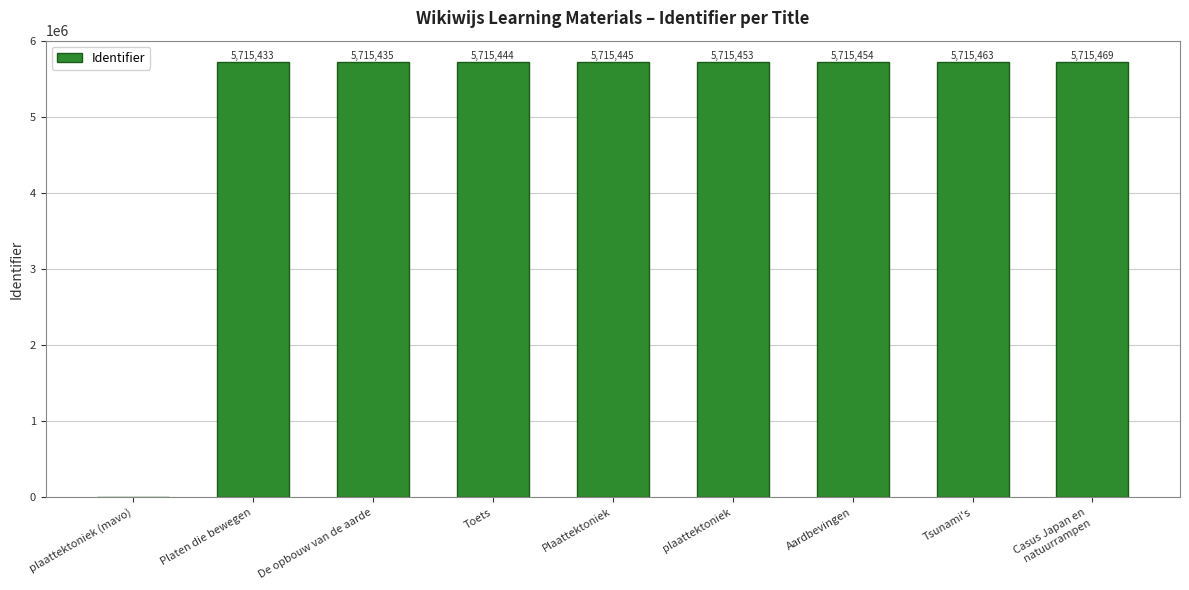

Are the bars grouped side by side (vs. stacked)?

No